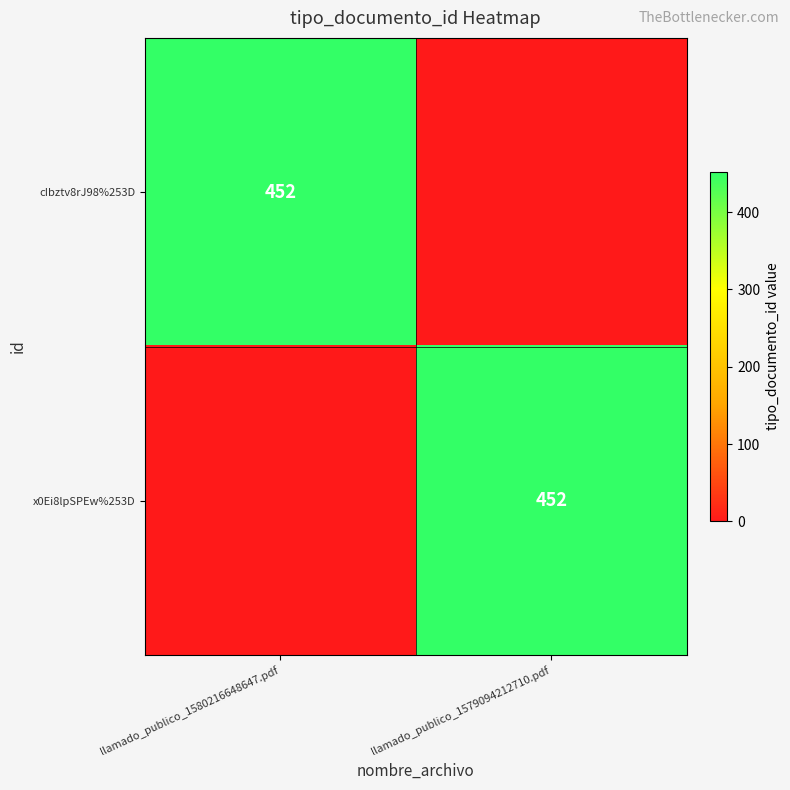

The cIbztv8rJ98%253D series shows 452 at llamado_publico_1580216648647.pdf. True or false?

True